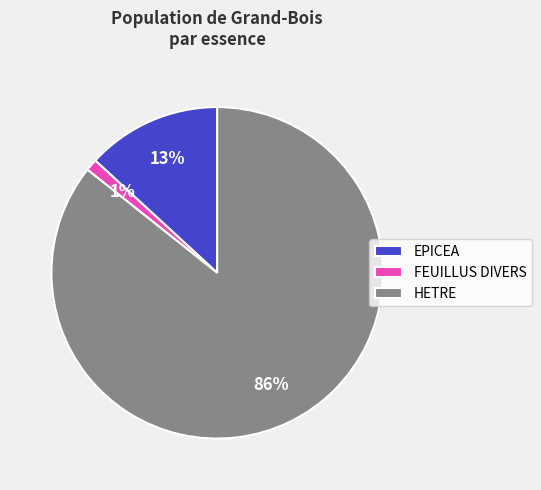

Which category accounts for the majority?

HETRE